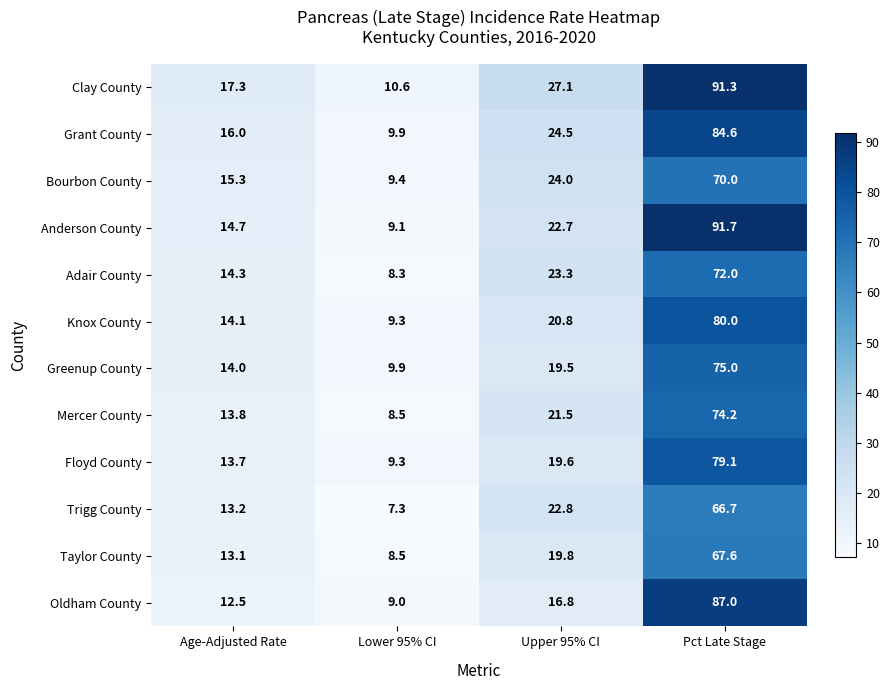

What is the sum of the Anderson County values at Lower 95% CI and Upper 95% CI?

31.8